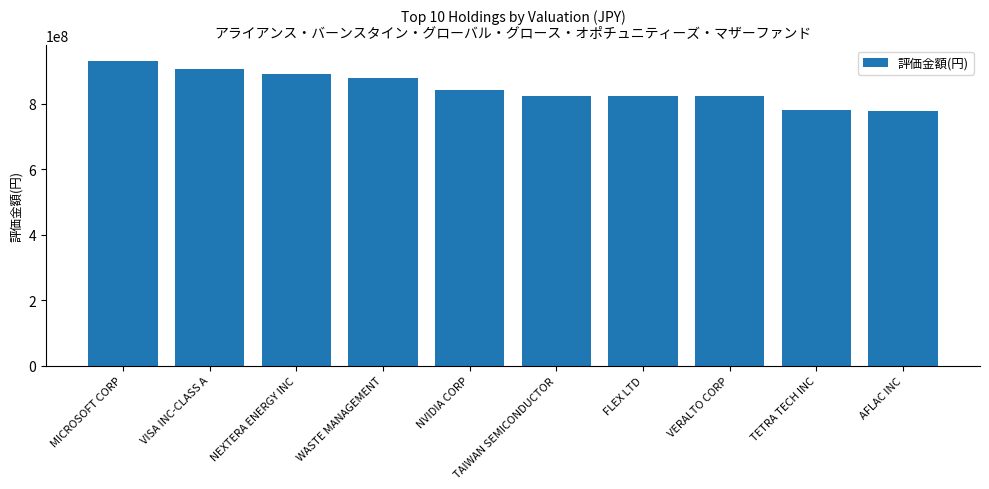

The chart shows a value of 840794840 at NVIDIA CORP. True or false?

True